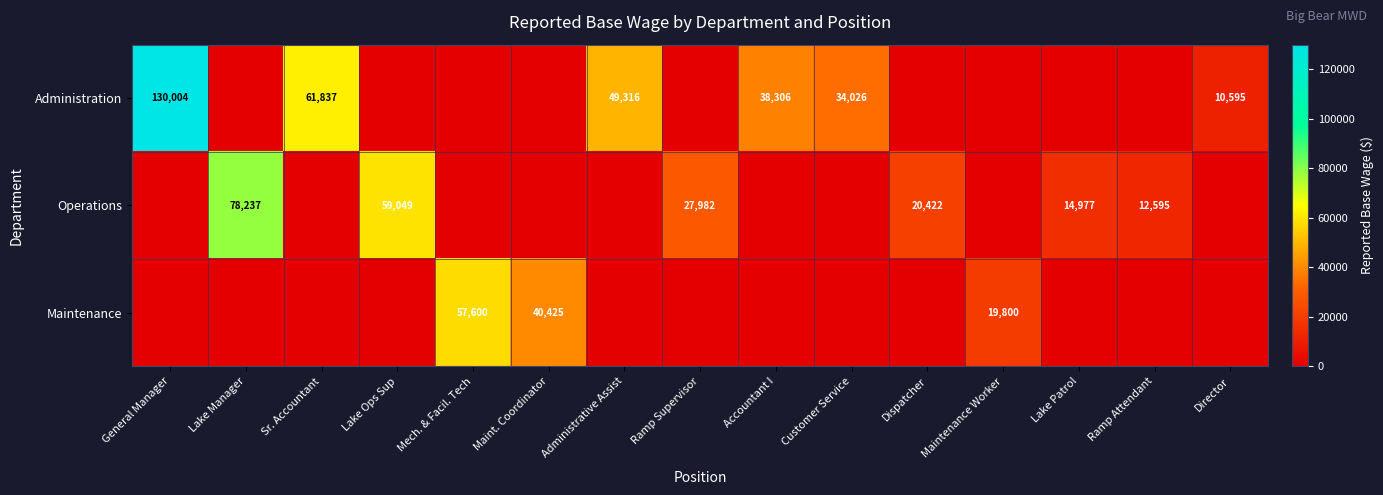

What is the difference between the Operations values at Lake Patrol and Ramp Supervisor?

13005